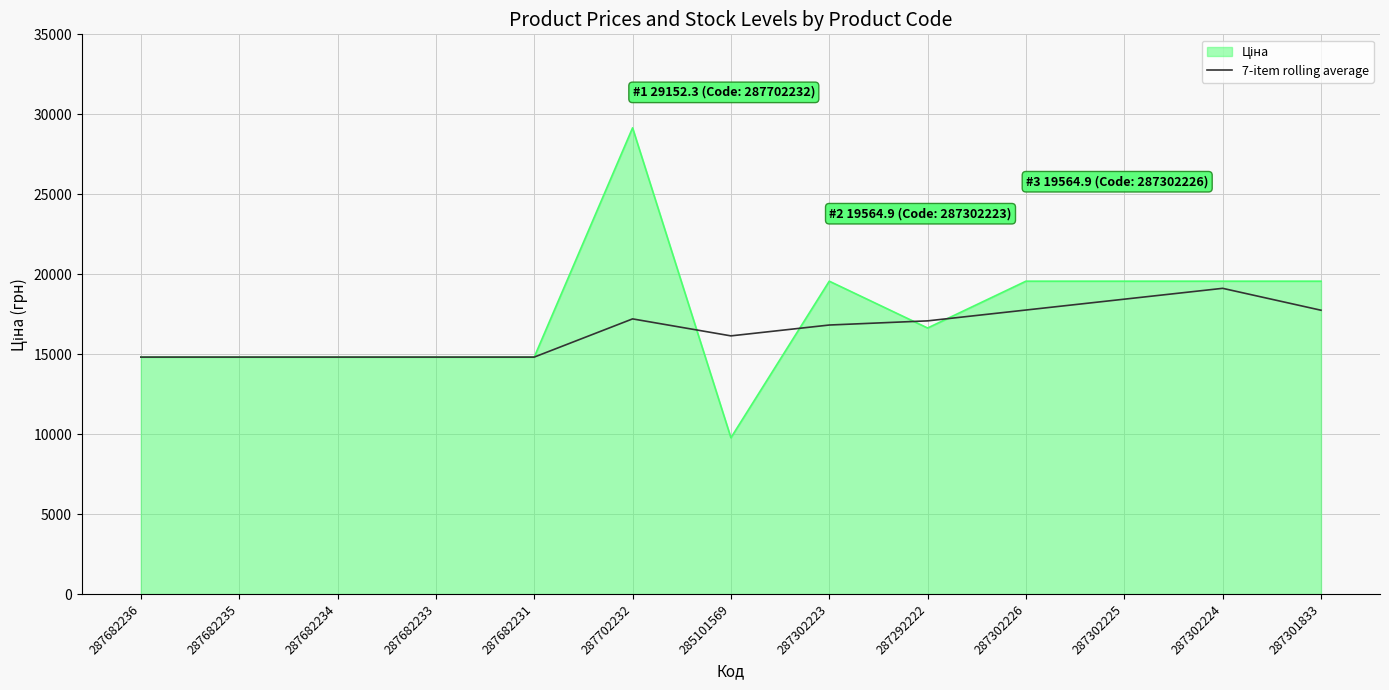

What is the total value across all series at 287682236?

29635.2